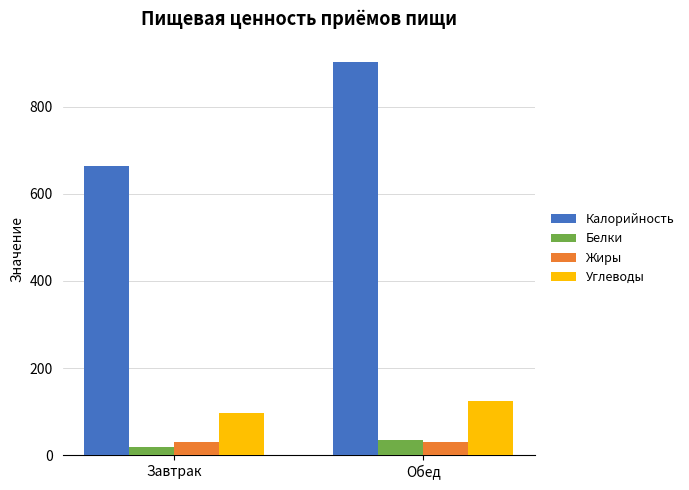

Where is Углеводы nearest to the value 110?

Завтрак